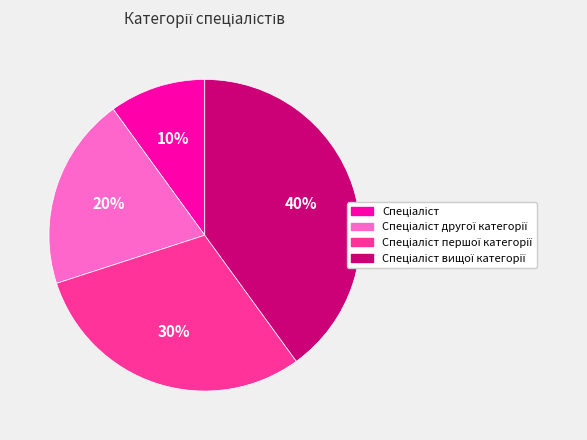

Count the number of slices in the pie.

4